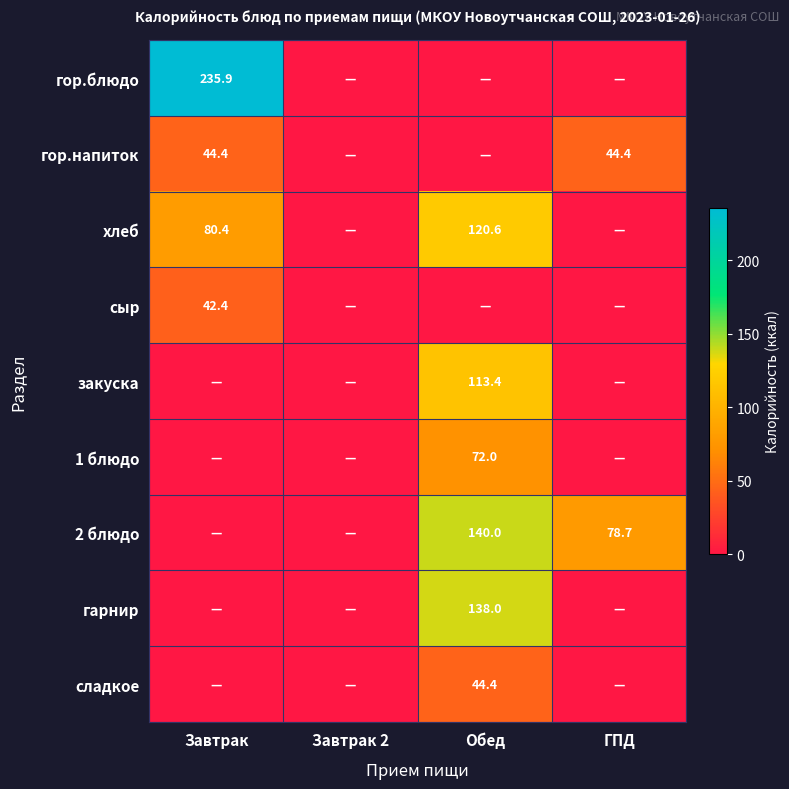

Is it true that 2 блюдо equals 52.3 at ГПД?

False